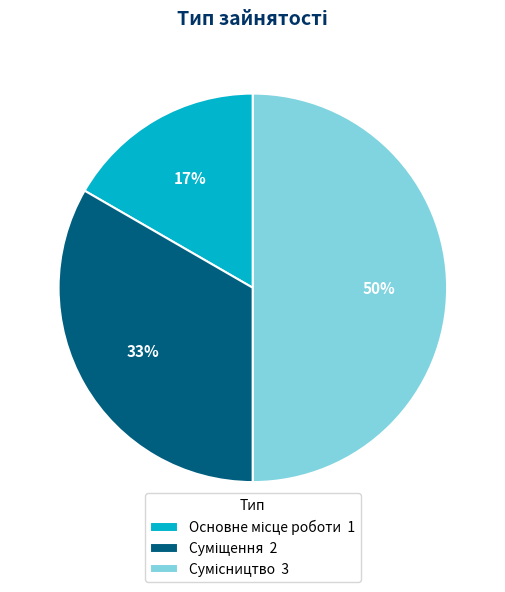

To the nearest percent, what is the average slice percentage?

33%